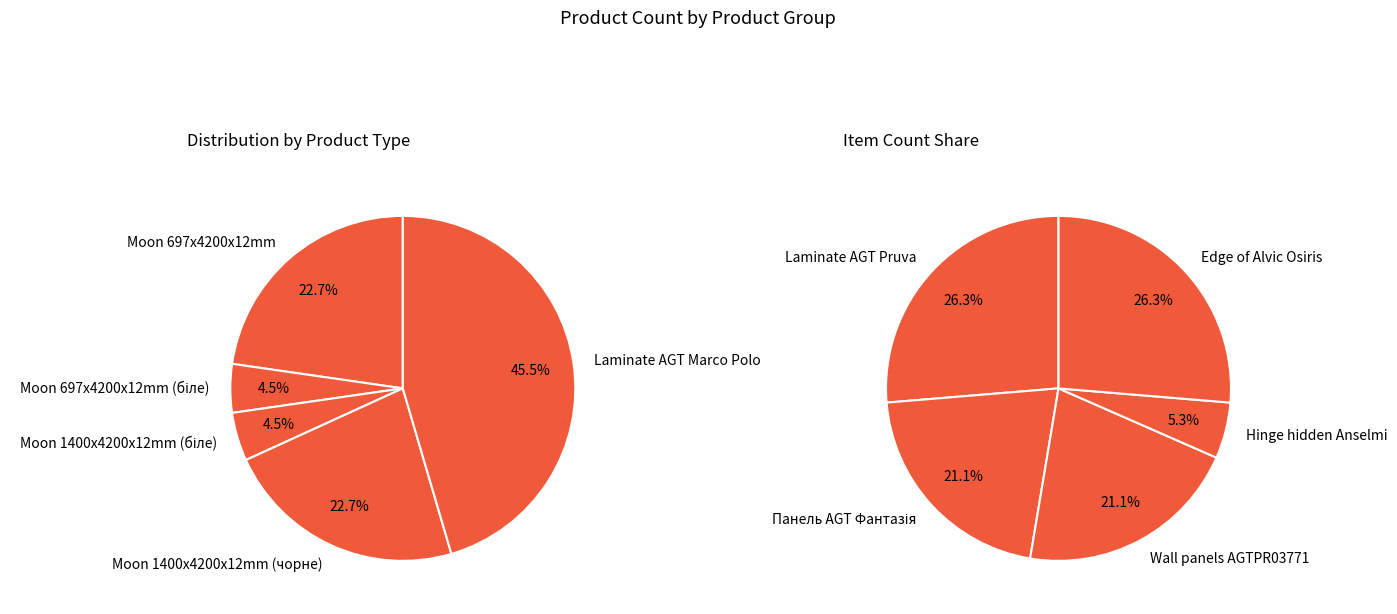

How many segments does this pie chart have?

10